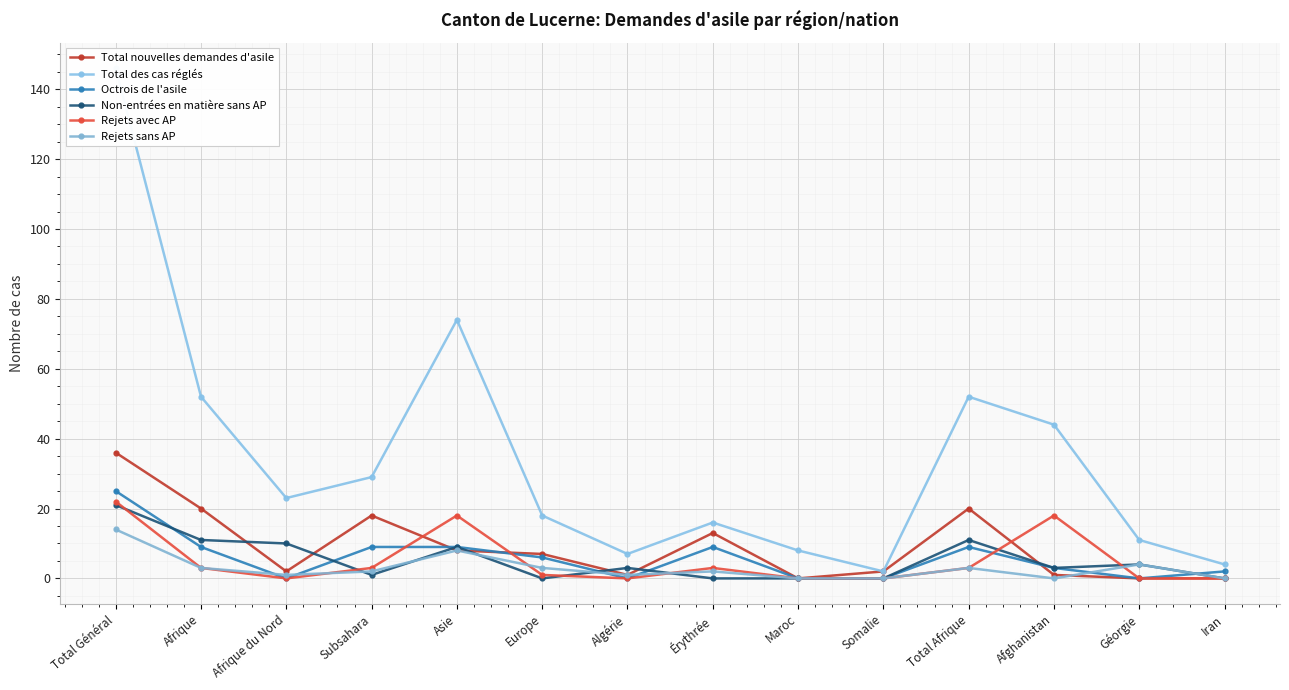

What is the label of the 4th point from the left?

Subsahara